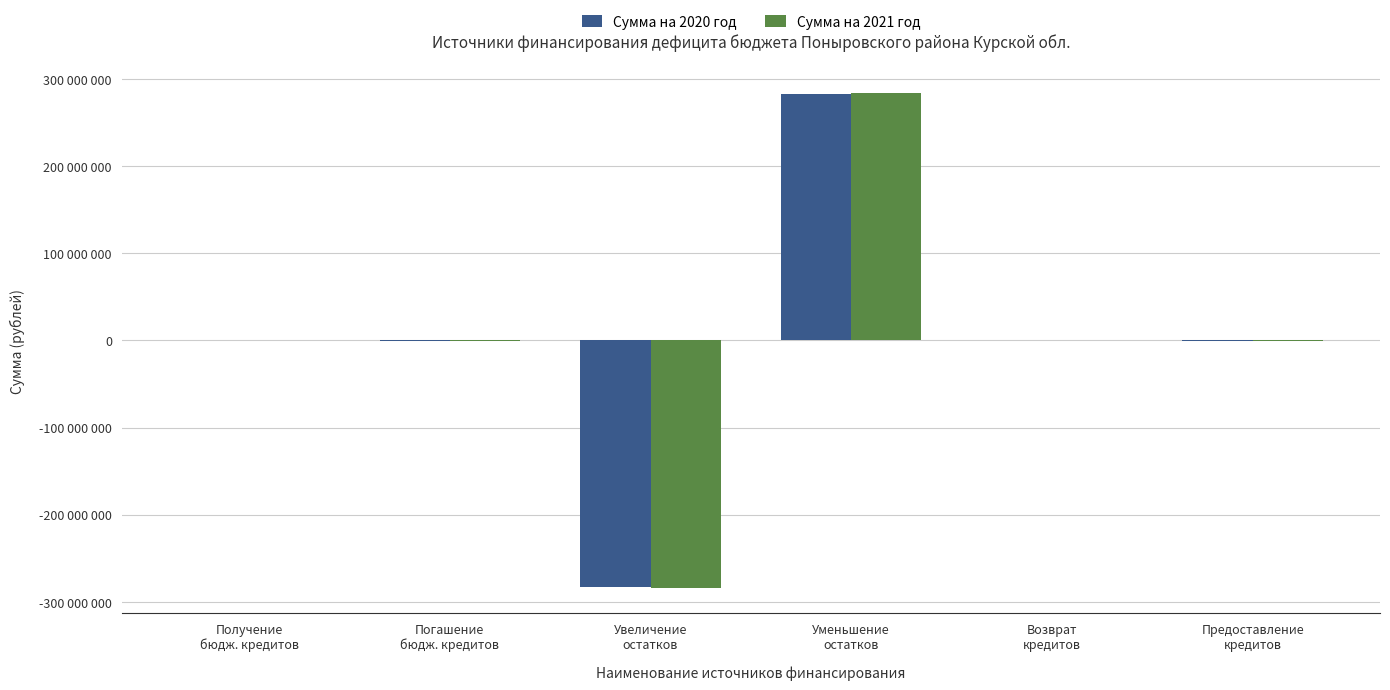

Is the value of Сумма на 2021 год at Погашение
бюдж. кредитов greater than the value of Сумма на 2020 год at Погашение
бюдж. кредитов?

No